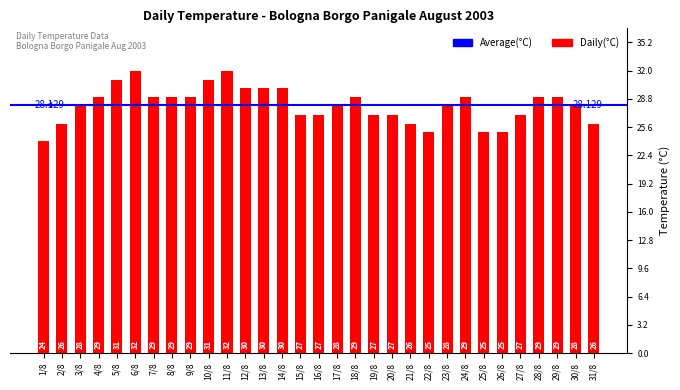

Where does the data first go above 28?

4/8